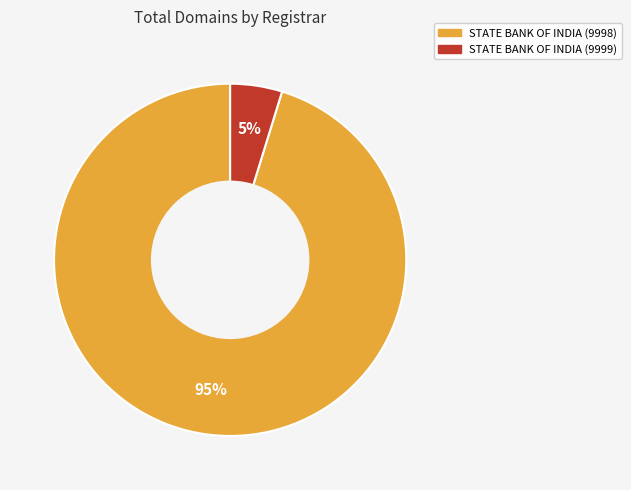

Is it true that STATE BANK OF INDIA (9998) is 89% of the pie?

False